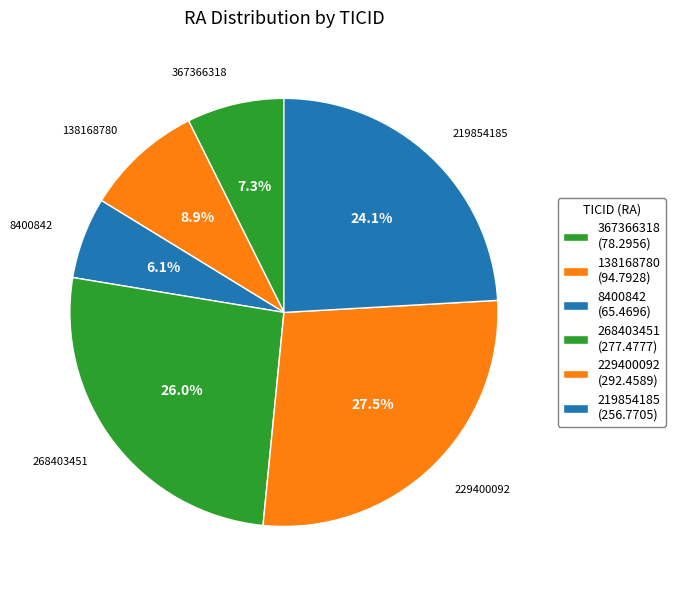

To the nearest percent, what is the average slice percentage?

17%